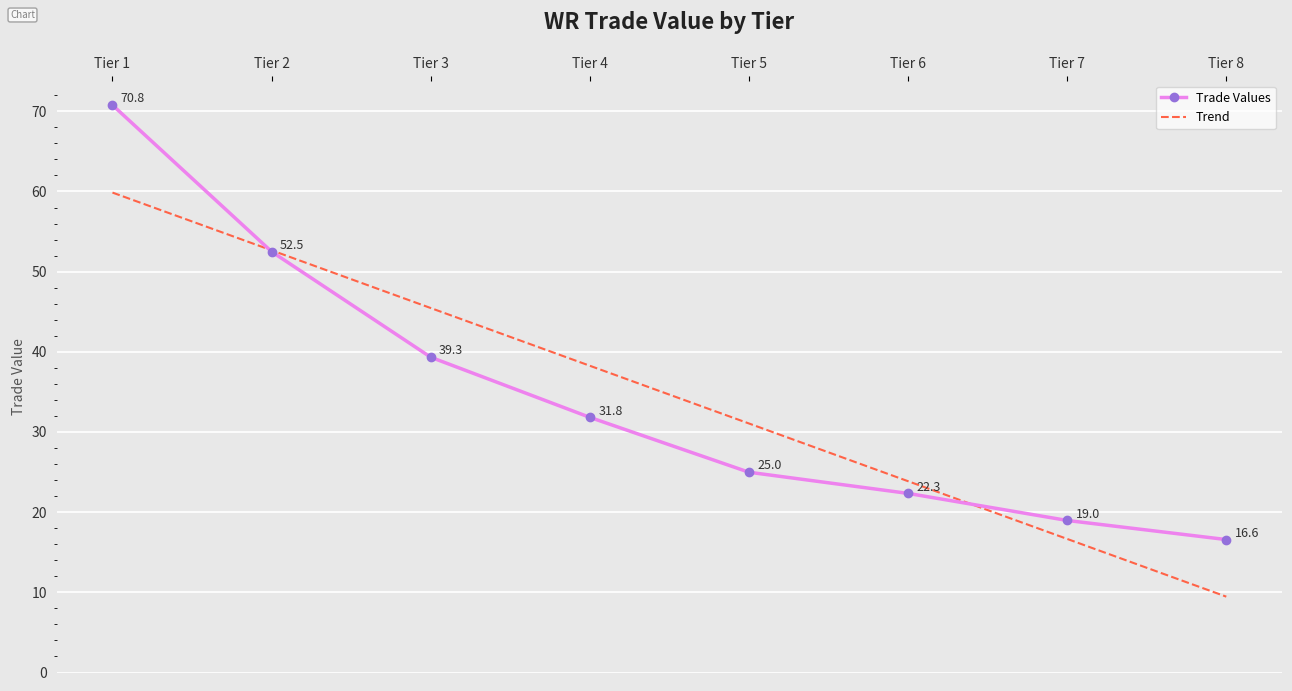

What is the greatest value displayed?

70.8